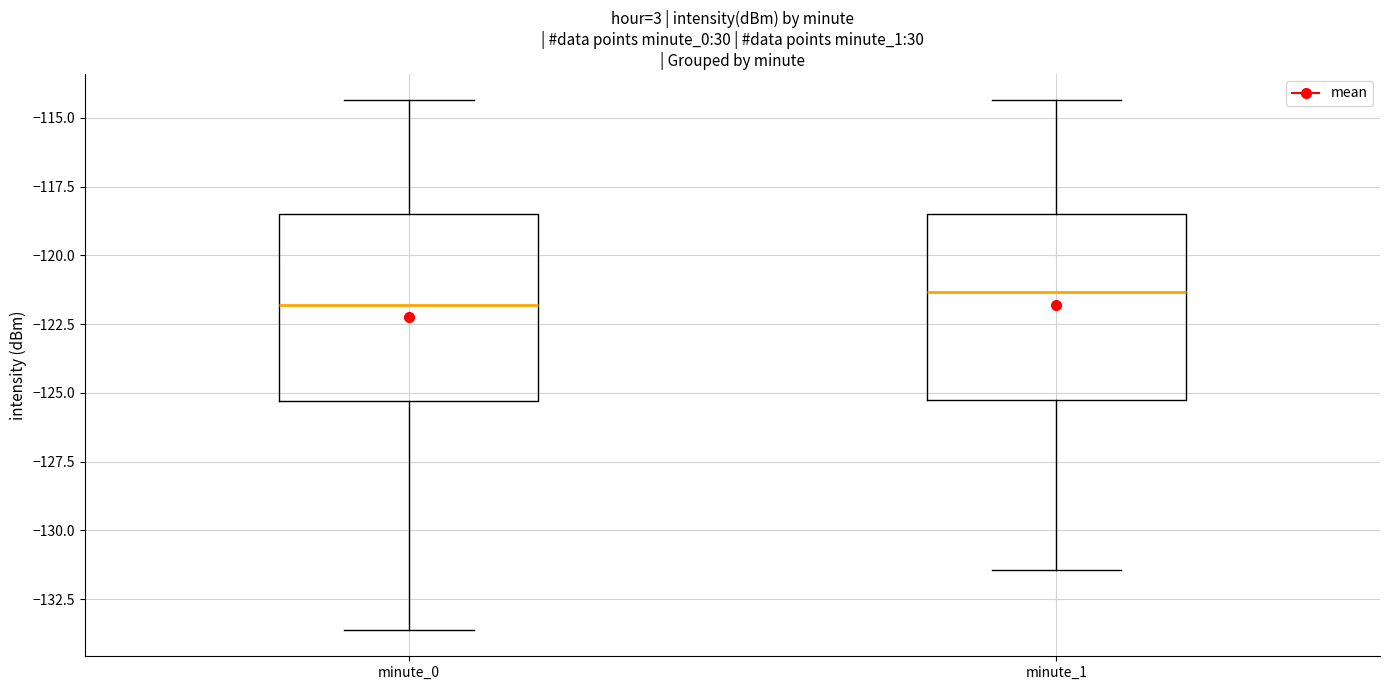

Where is the upper edge of the box for minute_1 on the y-axis? The values are not printed on the chart, so give them approximately, as read against the axis.

-118.5